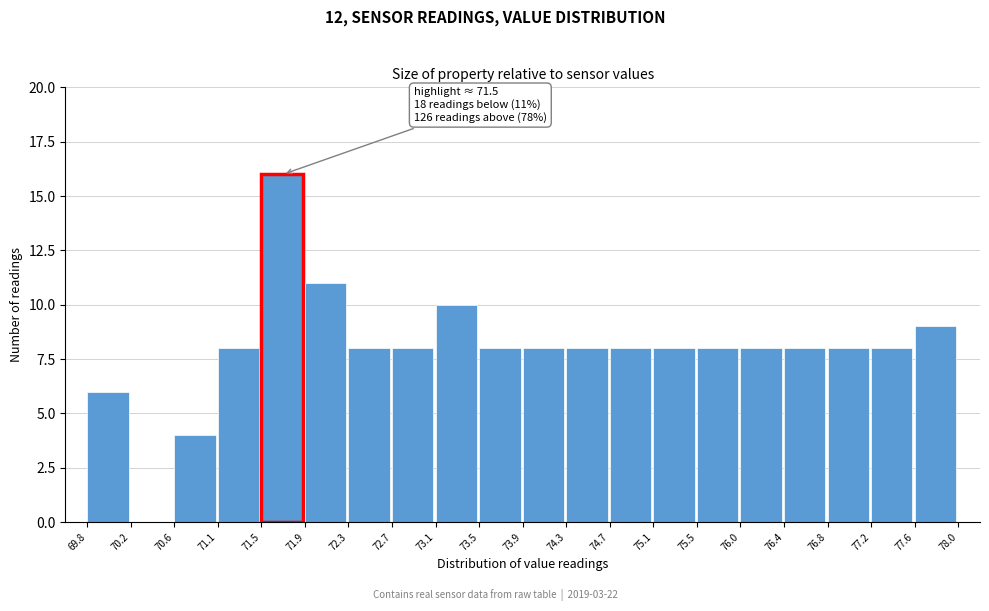

Over which range of the x-axis is the bar tallest?

71.5 to 71.9